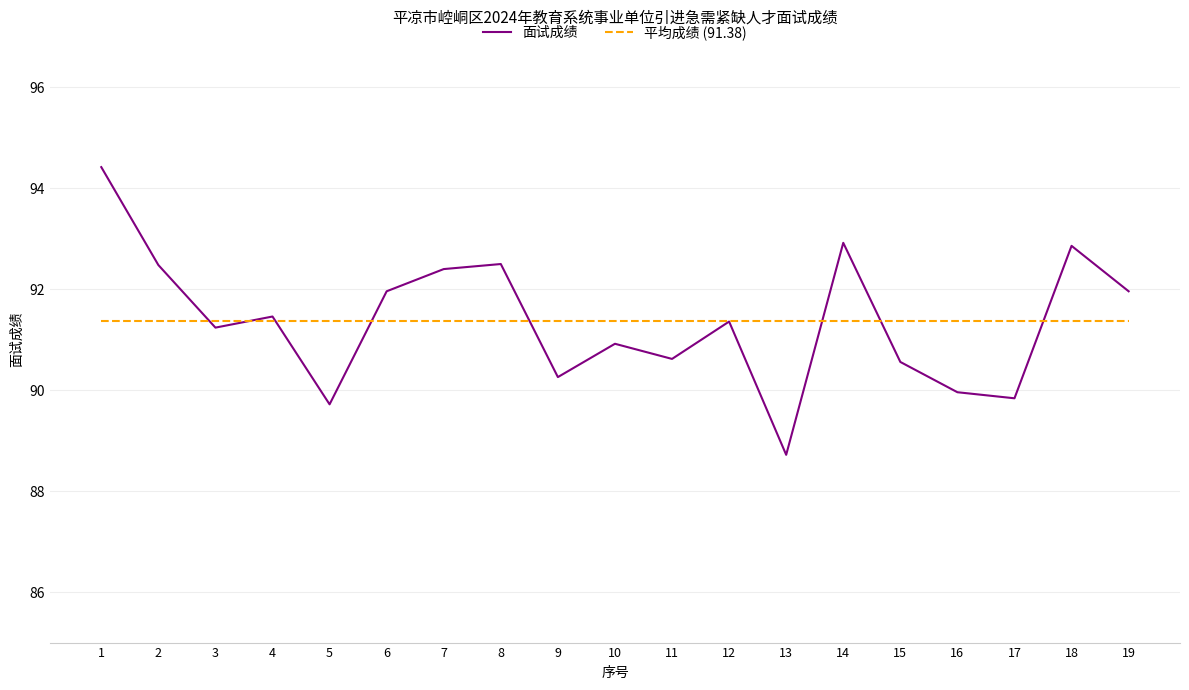

Is it true that 平均成绩 (91.38) equals 91.4 at 5?

True